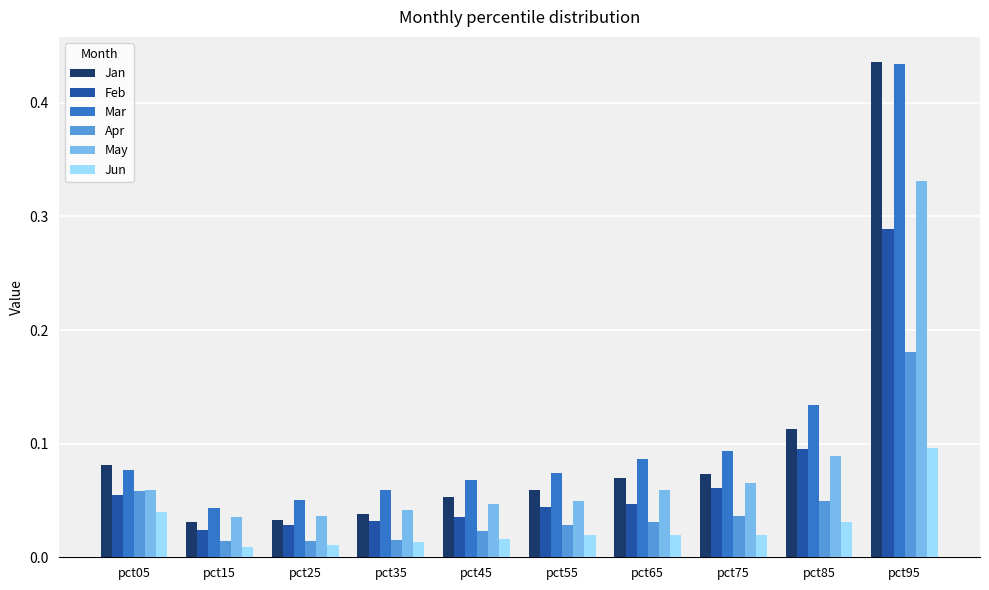

What is the sum of all Jan values?

1.0